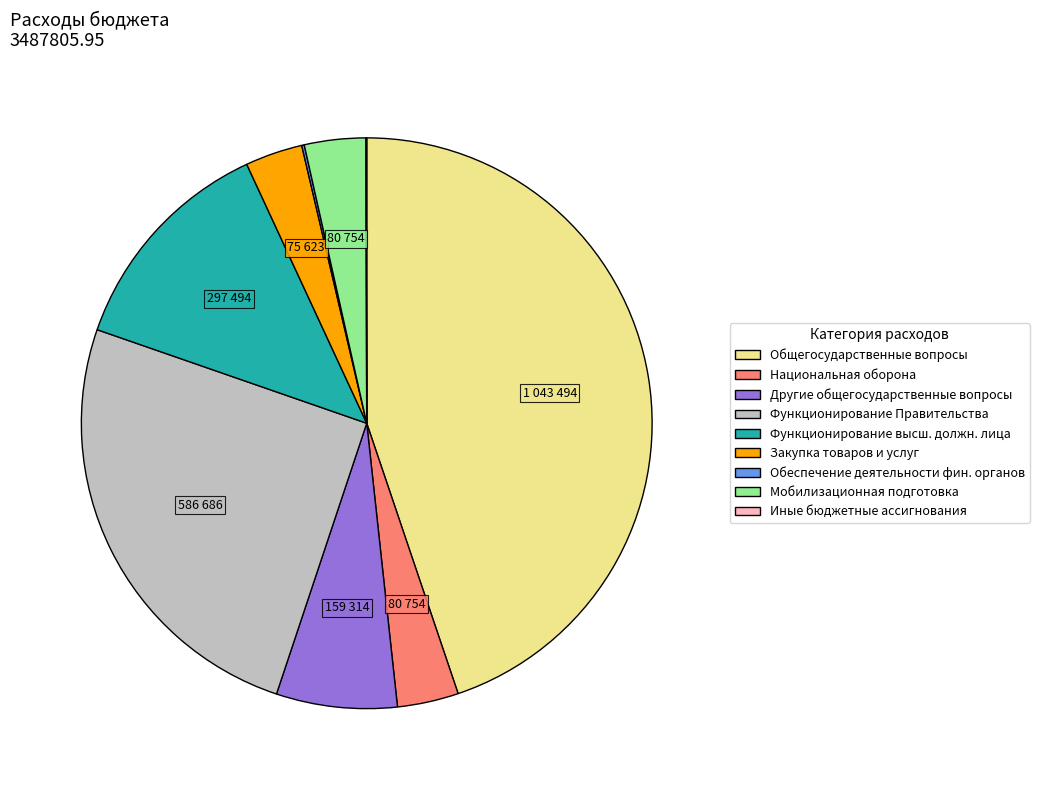

What is the largest slice in the pie chart?

Общегосударственные вопросы